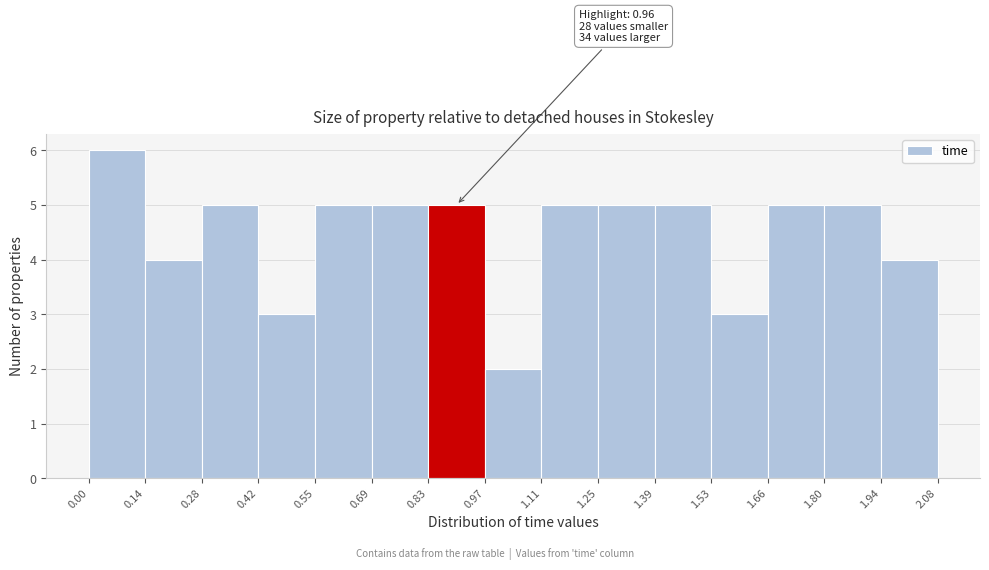

Over which range of the x-axis is the bar tallest?

0.00 to 0.14